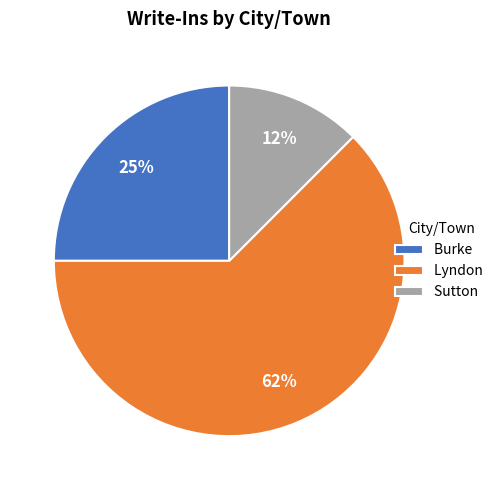

Count the number of slices in the pie.

3